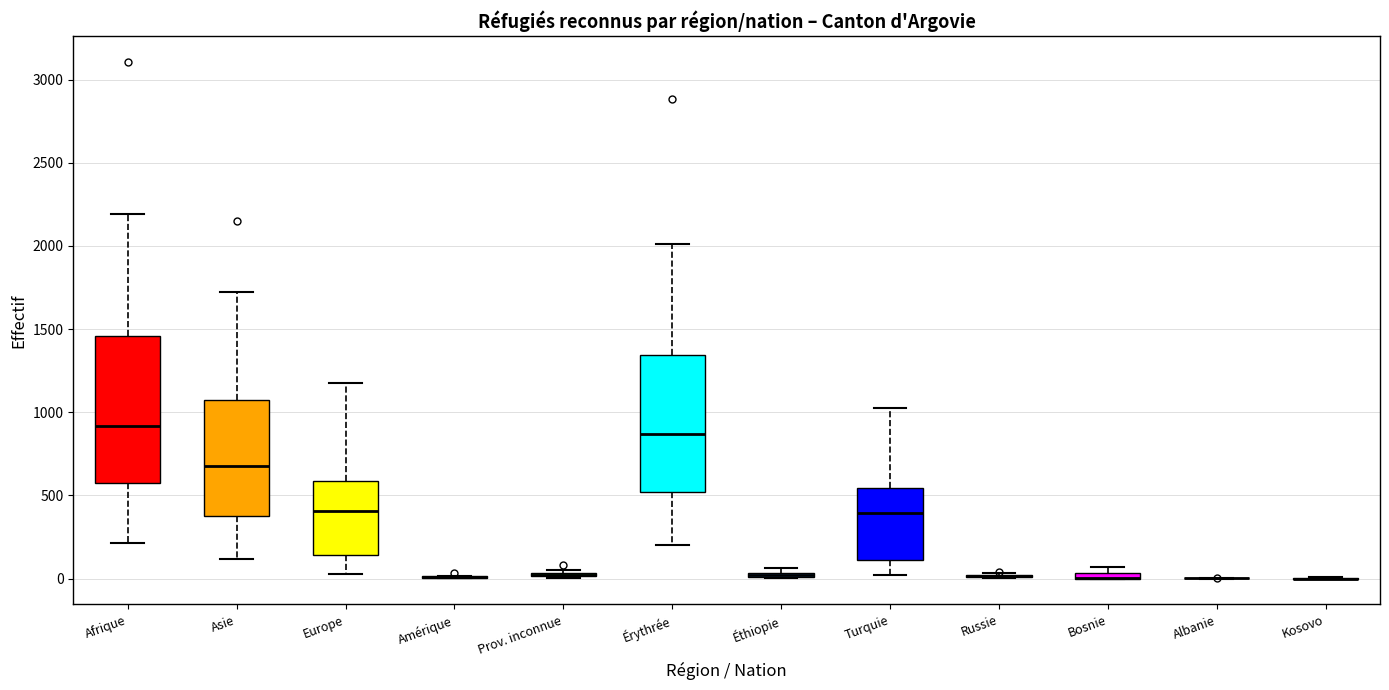

Where is the upper edge of the box for Turquie on the y-axis? The values are not printed on the chart, so give them approximately, as read against the axis.

550